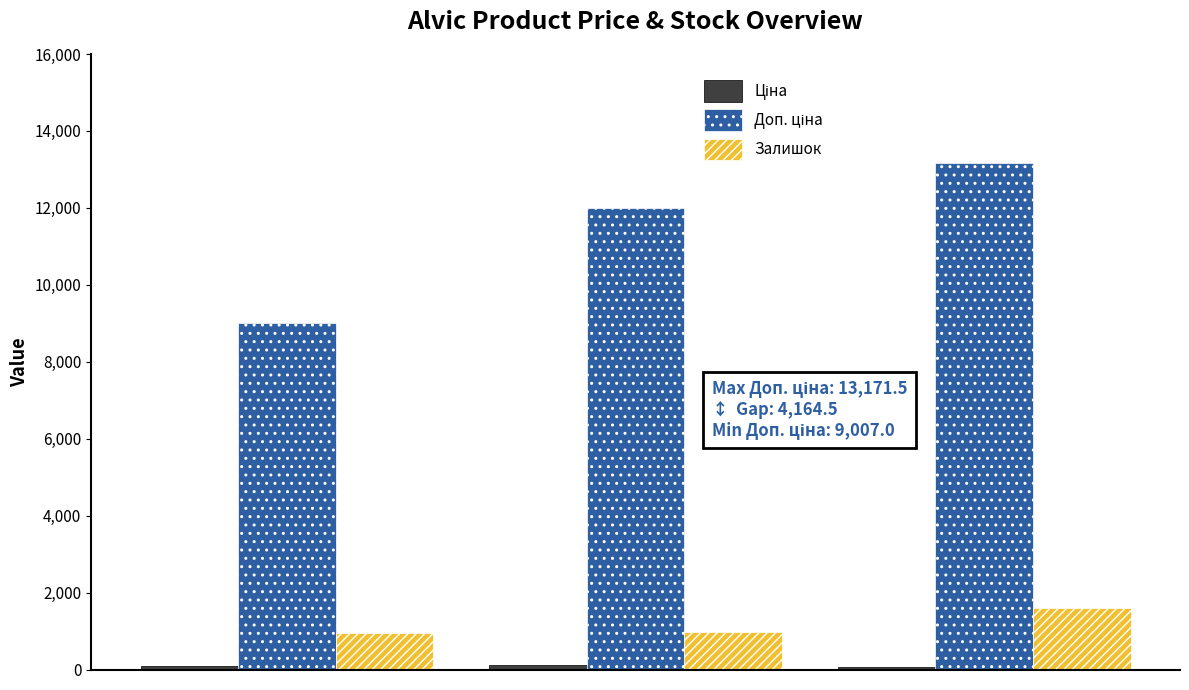

At how many categories does at least one series exceed 11139?

2